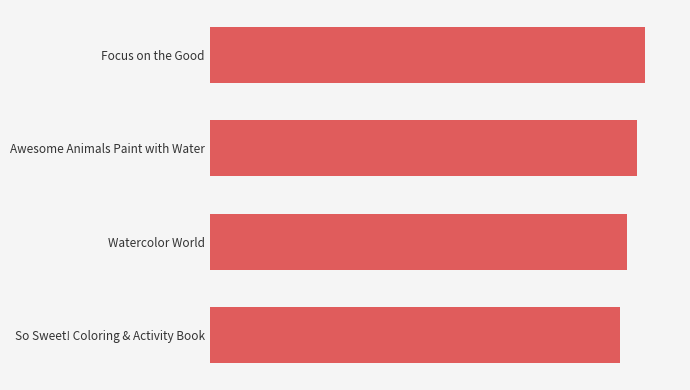

Does the chart contain any negative values?

No